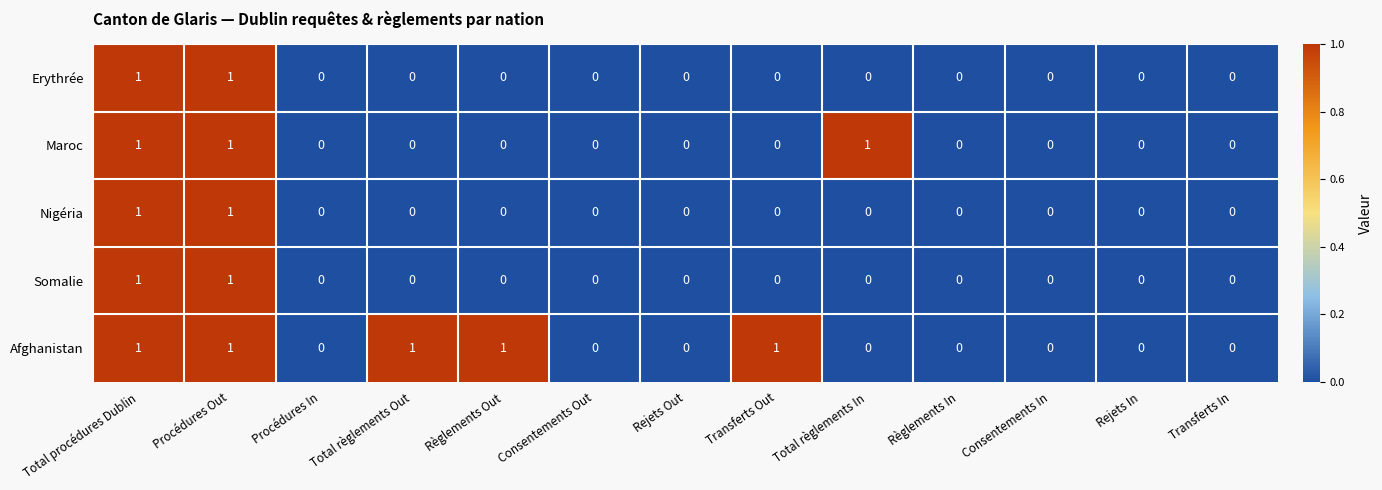

What is the sum of all Afghanistan values?

5